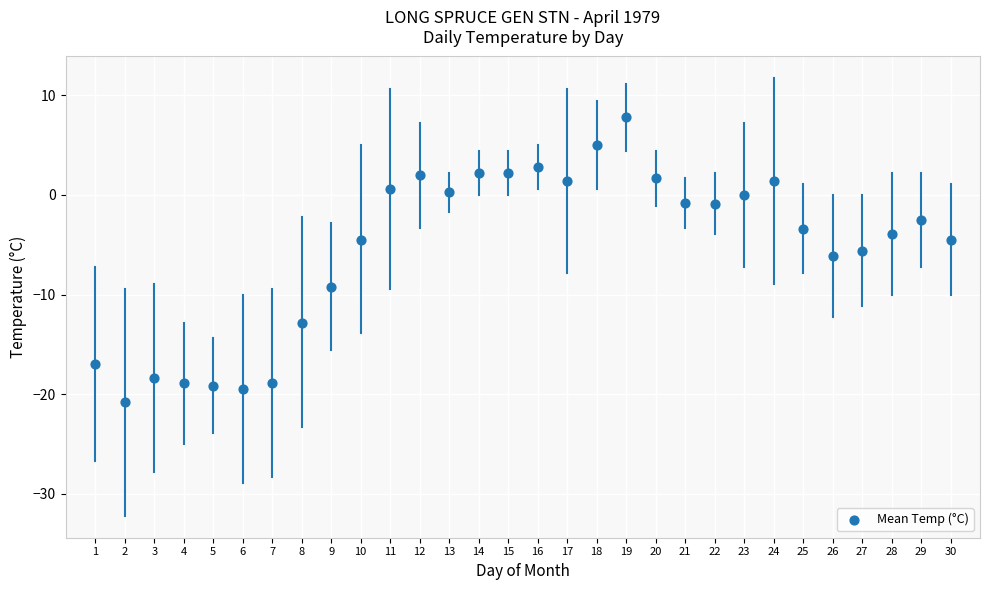

What is the range of X values (max minus min)?

29.0